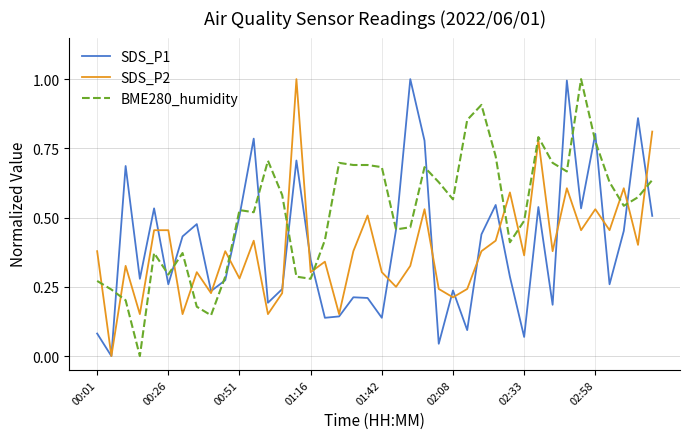

What is the highest value of the SDS_P1 series?

1.0